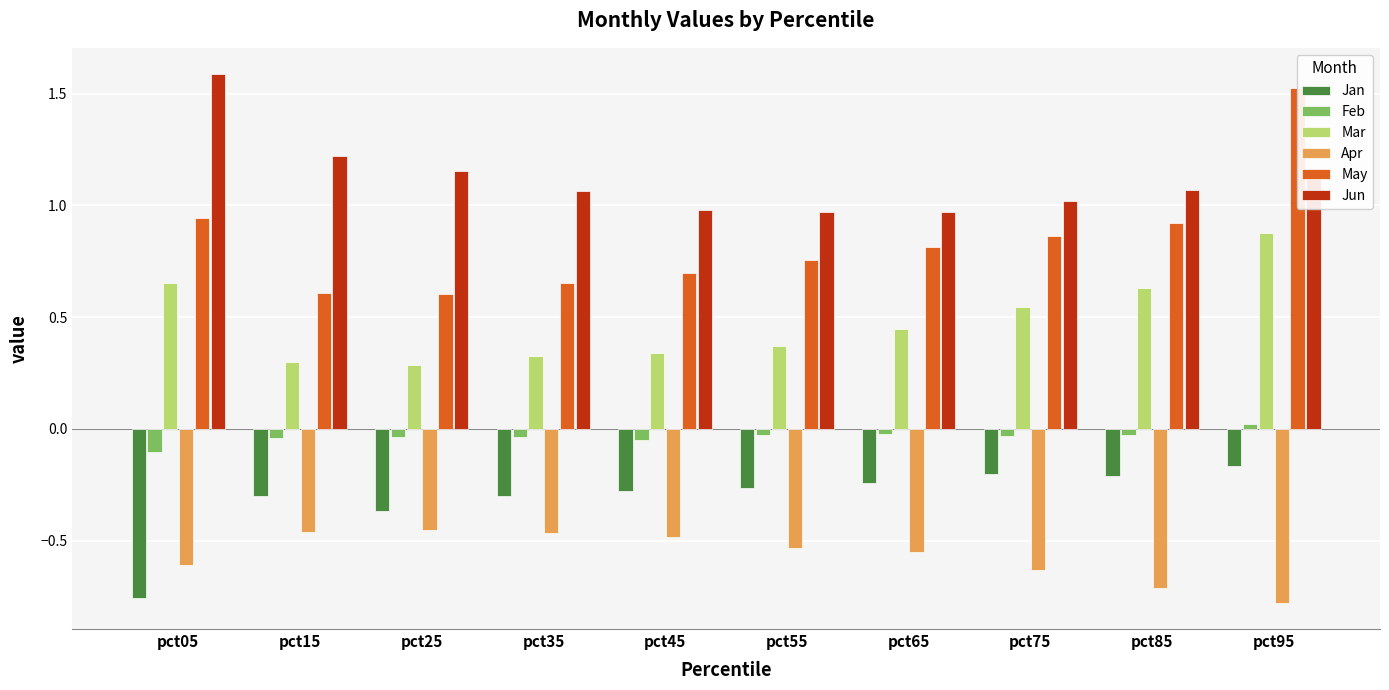

What is the sum of the Apr values at pct35 and pct75?

-1.1